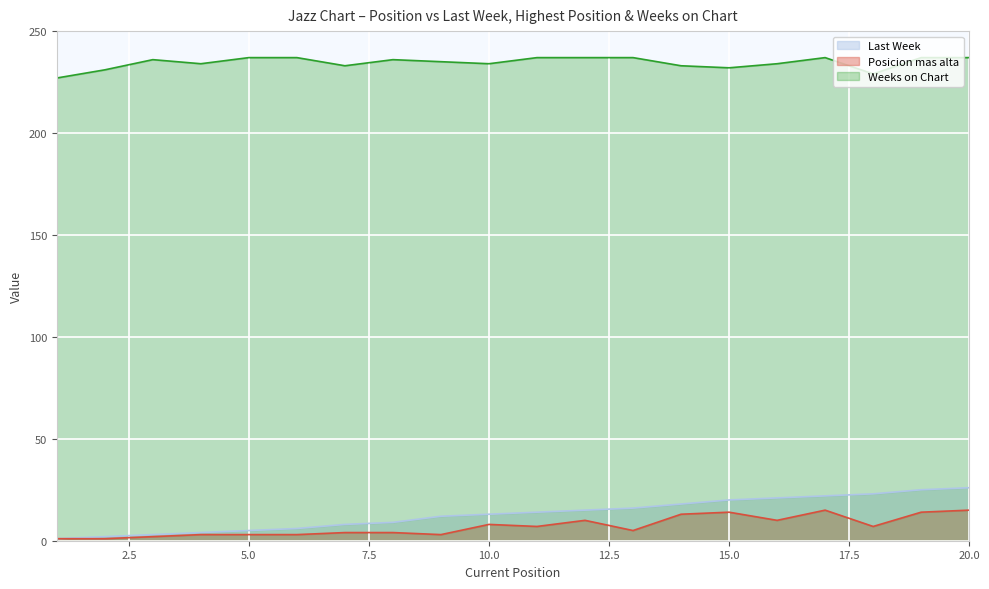

Which category has the highest value in the Last Week series?

20